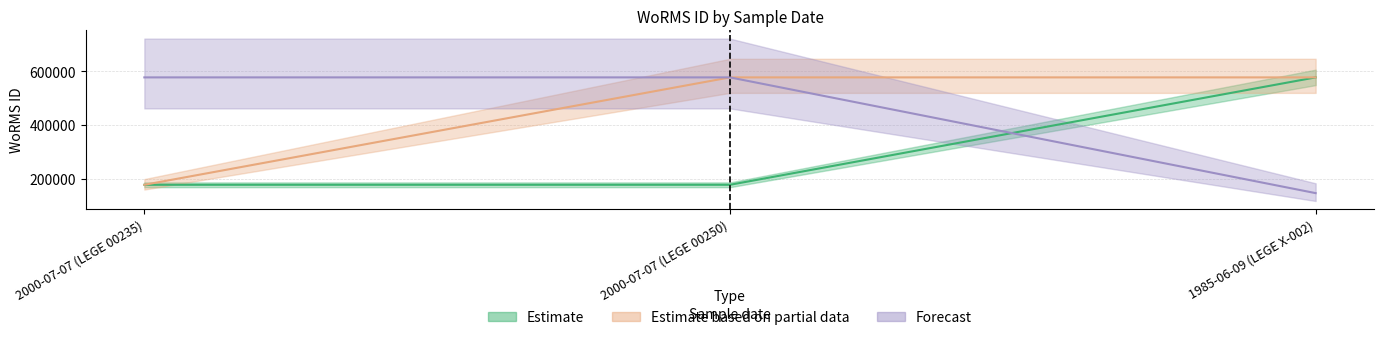

At how many categories does at least one series exceed 451369?

3